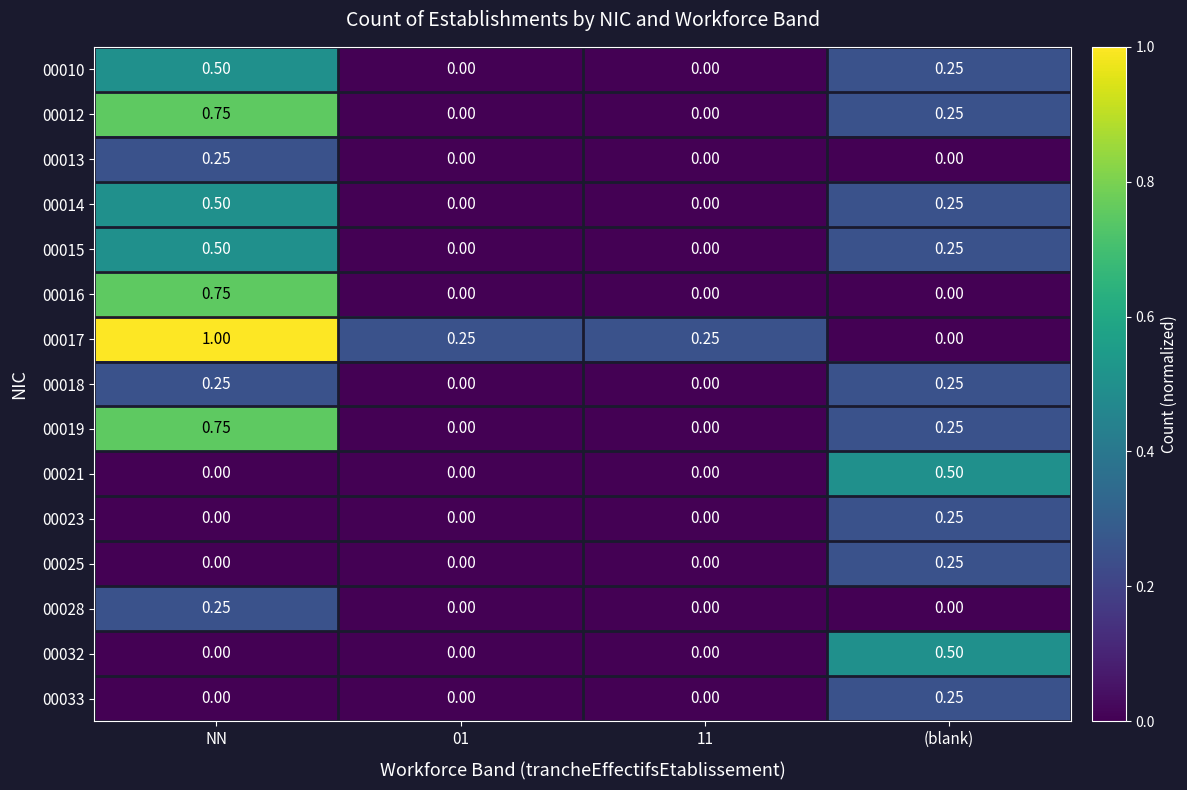

Count the number of data series in this chart.

15